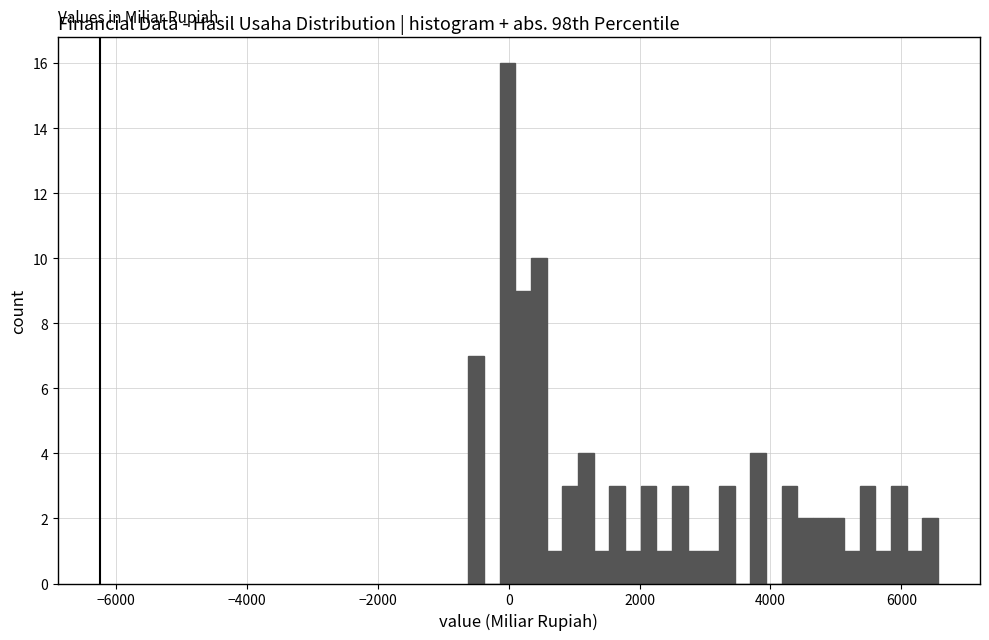

Around what value on the x-axis is the tallest bar? Give the approximate position of its centre, as read against the axis.

0